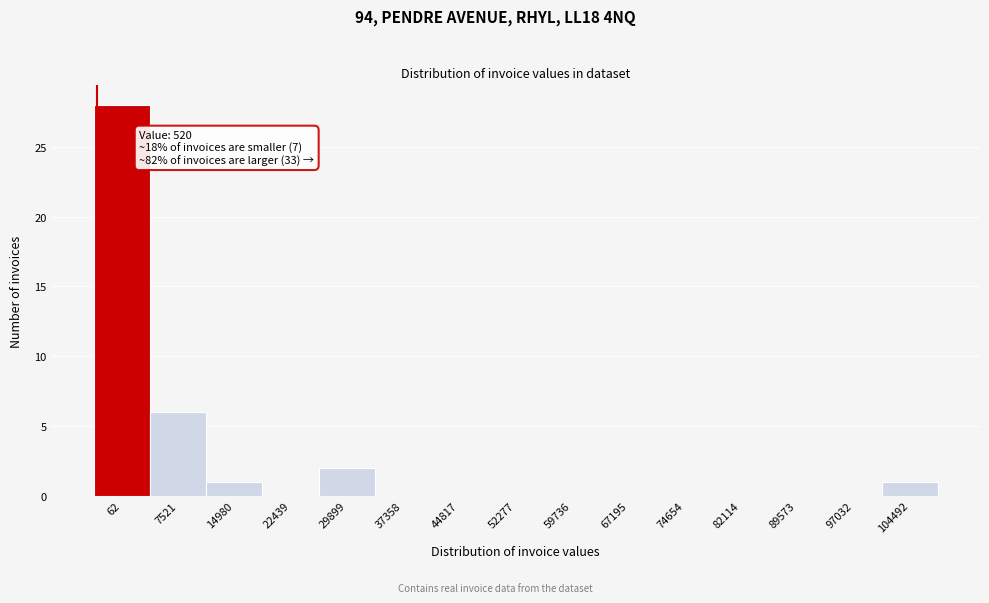

Reading left to right, what are all the values shown in this chart?

62=28	7521=6	14980=1	22439=0	29899=2	37358=0	44817=0	52277=0	59736=0	67195=0	74654=0	82114=0	89573=0	97032=0	104492=1